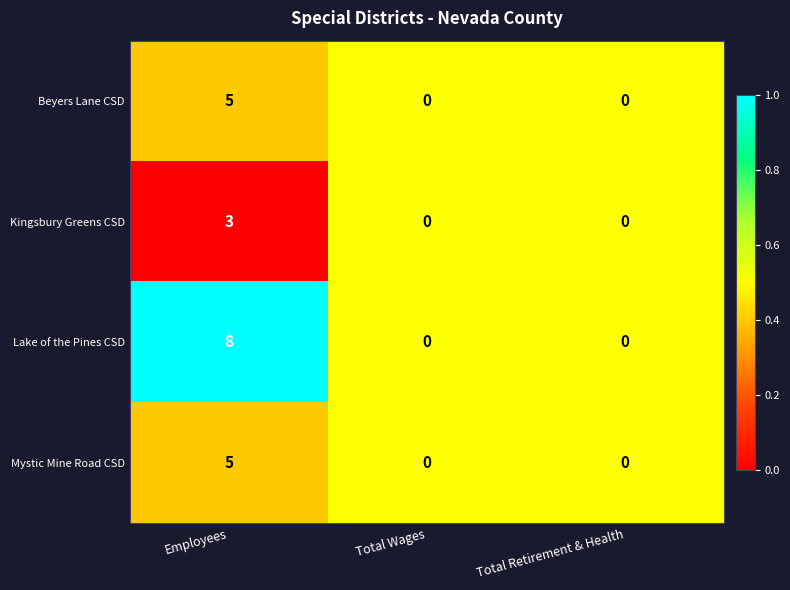

What is the spread (max minus min) of values at Employees?

5